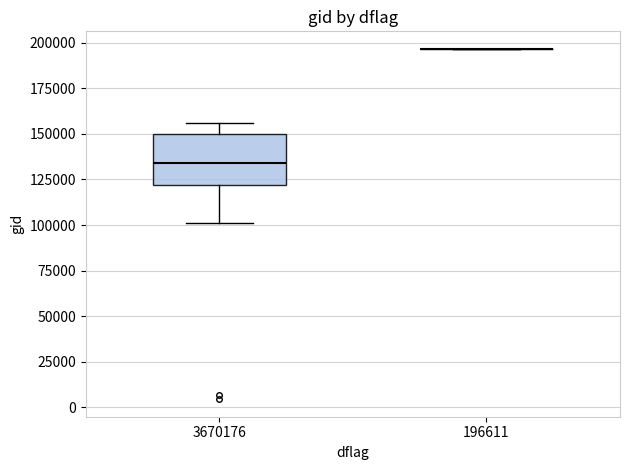

Reading left to right, transcribe this box plot: for each box, give where its median line is, the range the box spans, and where its two whiskers end, as read against the y-axis. The values are not printed on the chart, so give them approximately, as read against the axis.

3670176: median 135000, box 120000 to 150000, whiskers 100000 to 155000
196611: box collapsed to a line at 195000, whiskers 195000 to 195000